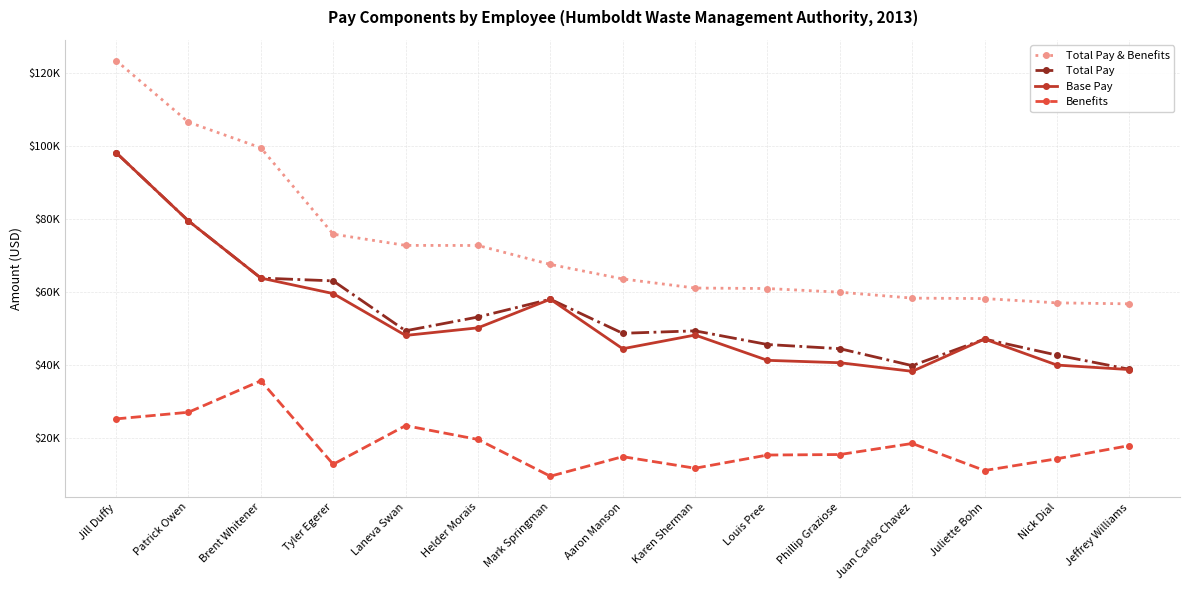

What is the label of the 1st point from the left?

Jill Duffy